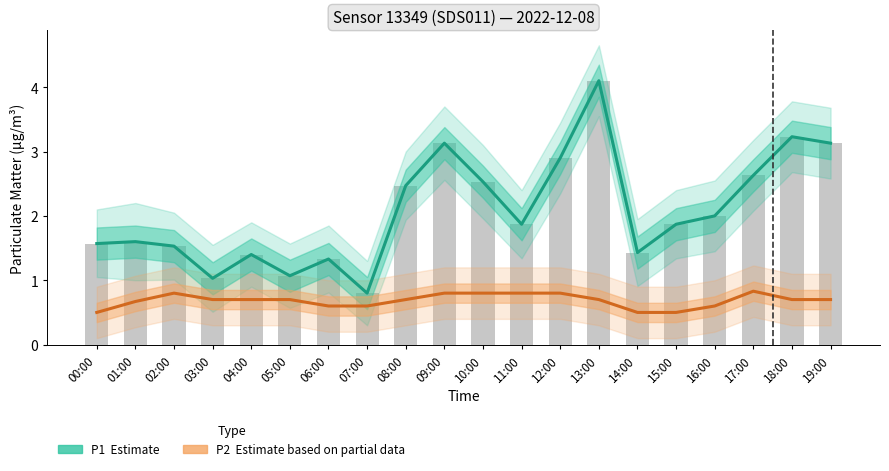

At 03:00, list the series in order from largest to smallest.

P1 (Estimate), P2 (Estimate based on partial data)